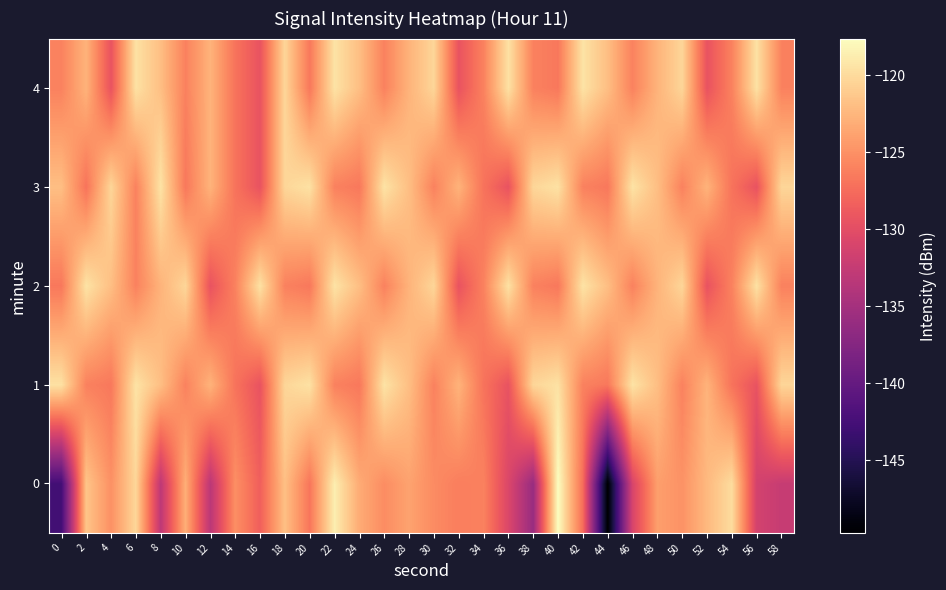

List the series in order of their peak value, highest first.

0, 1, 2, 3, 4